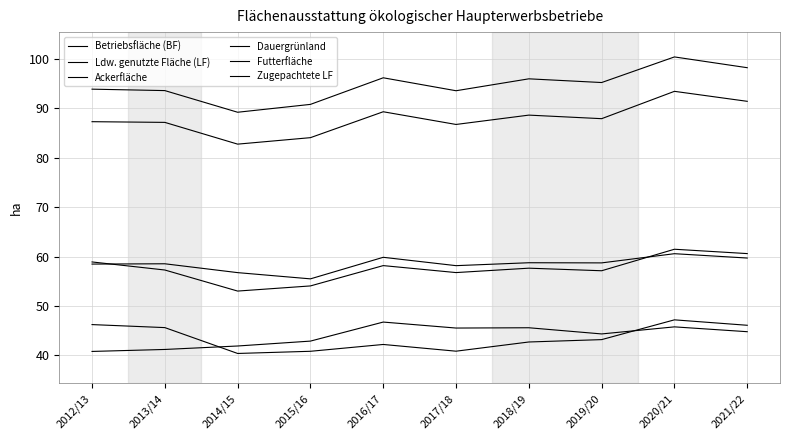

Does the chart have visible grid lines?

Yes